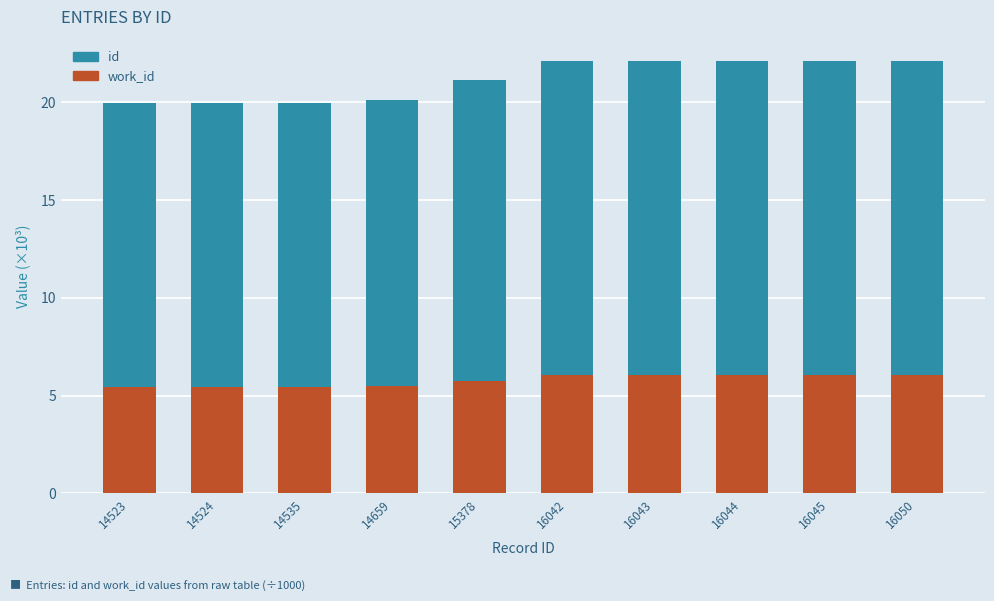

What is the total value across all series at 14524?

19.9